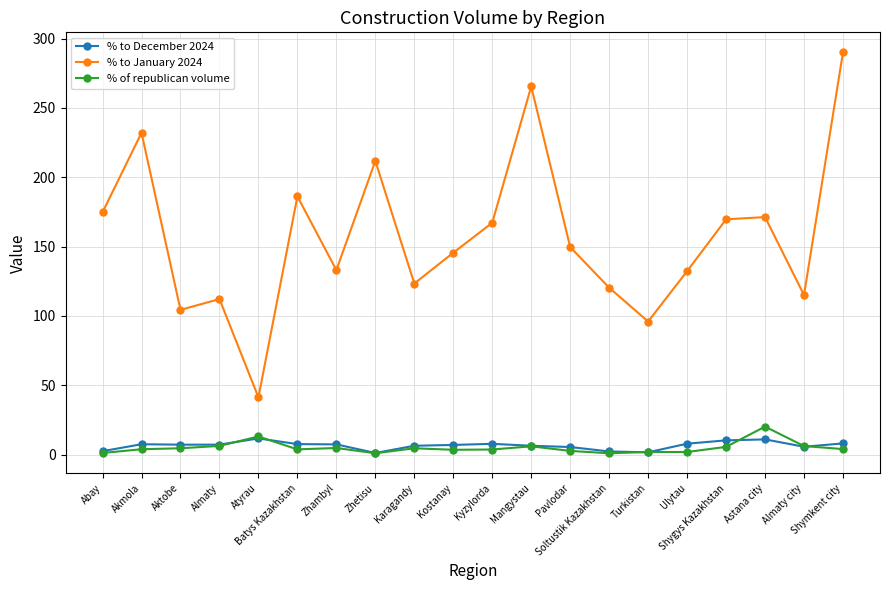

What is the difference between the % to December 2024 values at Atyrau and Karagandy?

5.3